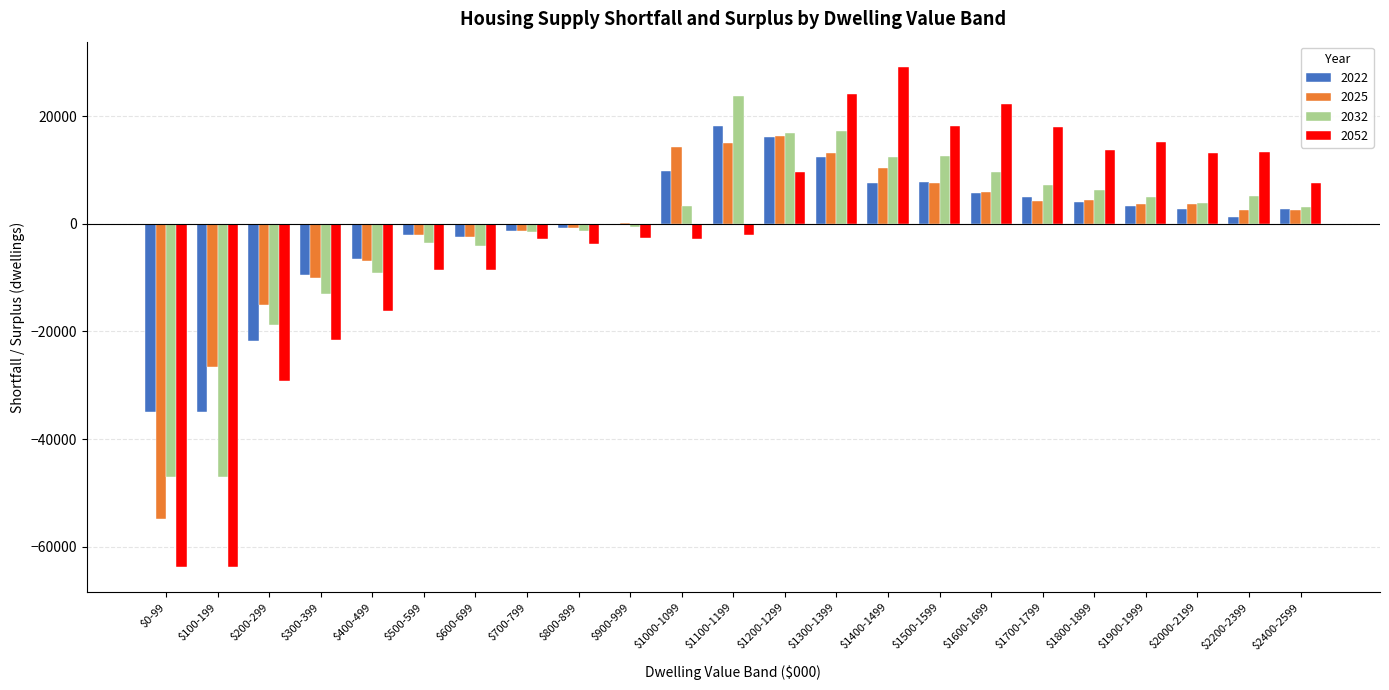

At which label does 2022 reach its peak?

$1100-1199